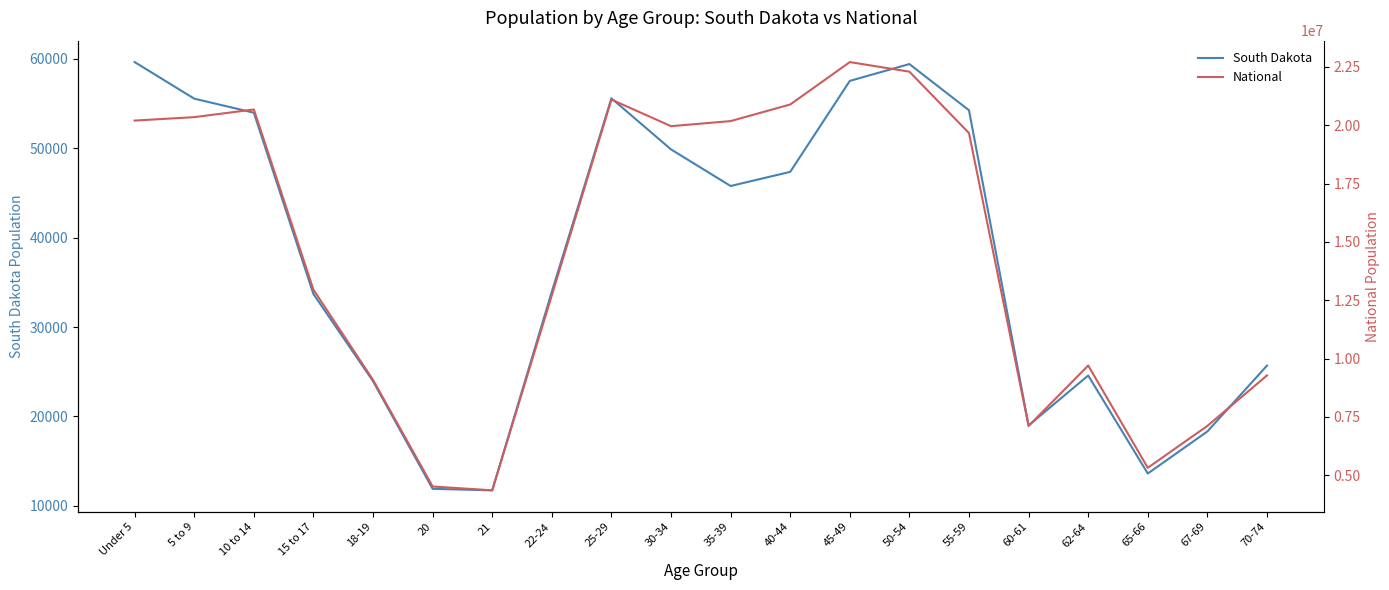

Reading right to left, extract all data points from this chart.

South Dakota: 25683	18323	13621	24574	18999	54231	59399	57519	47346	45766	49859	55570	33950	11739	11907	23943	33685	53960	55531	59621
National: 9278166	7115361	5319902	9704197	7113727	19664805	22298125	22708591	20890964	20179642	19962099	21101849	12712576	4354294	4519129	9086089	12954254	20677194	20348657	20201362